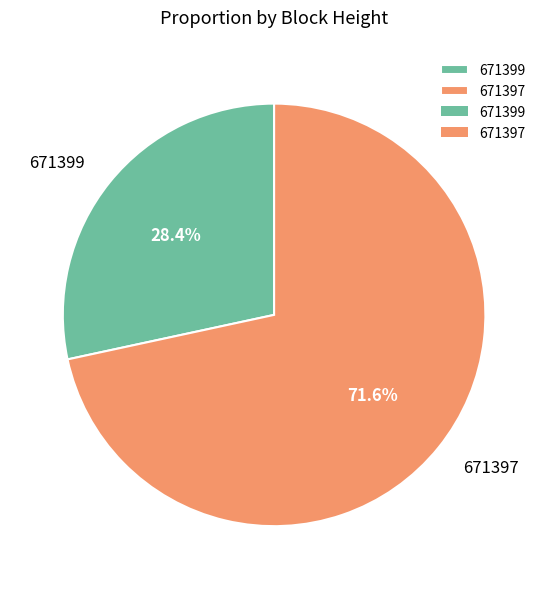

To the nearest percent, what is the average slice percentage?

50%